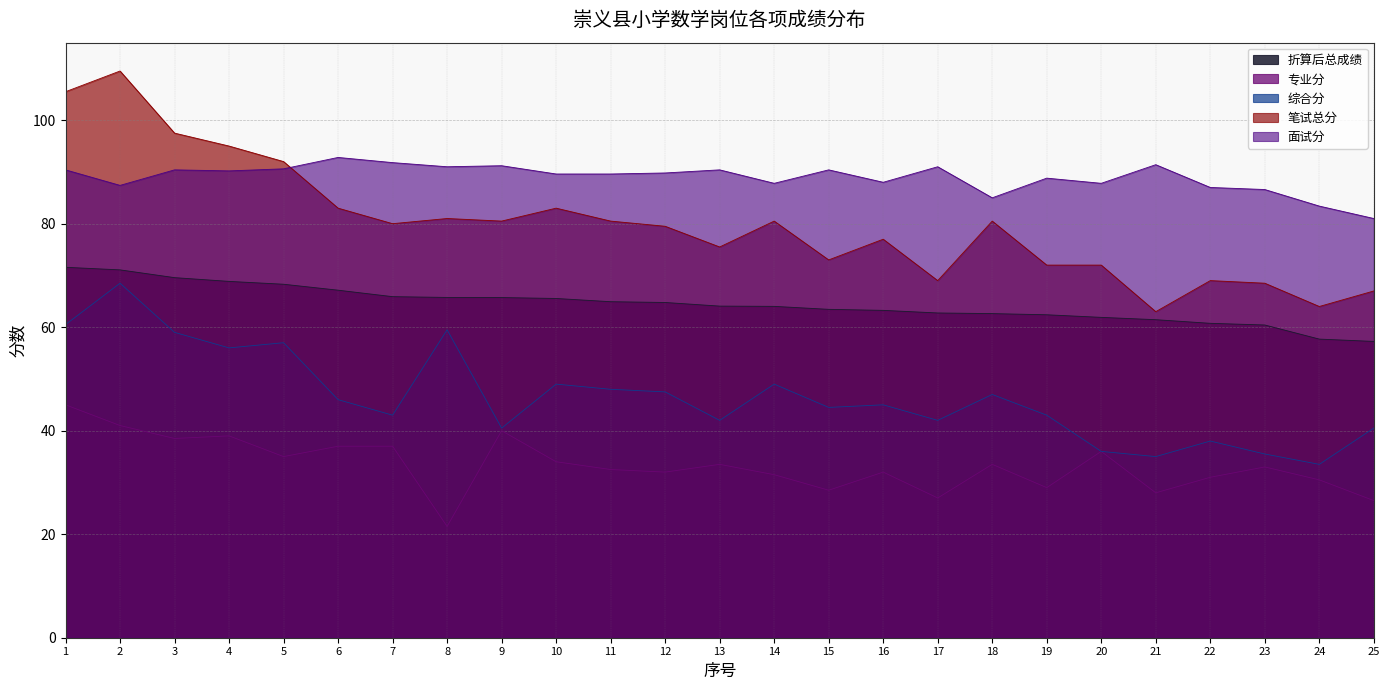

How many series are shown in this chart?

5